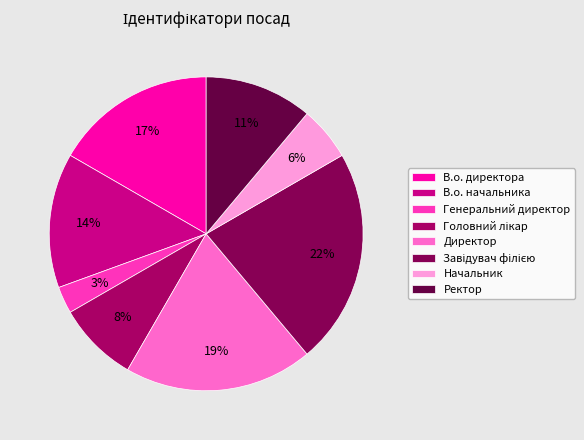

How much of the chart is everything except Головний лікар?

91.7%